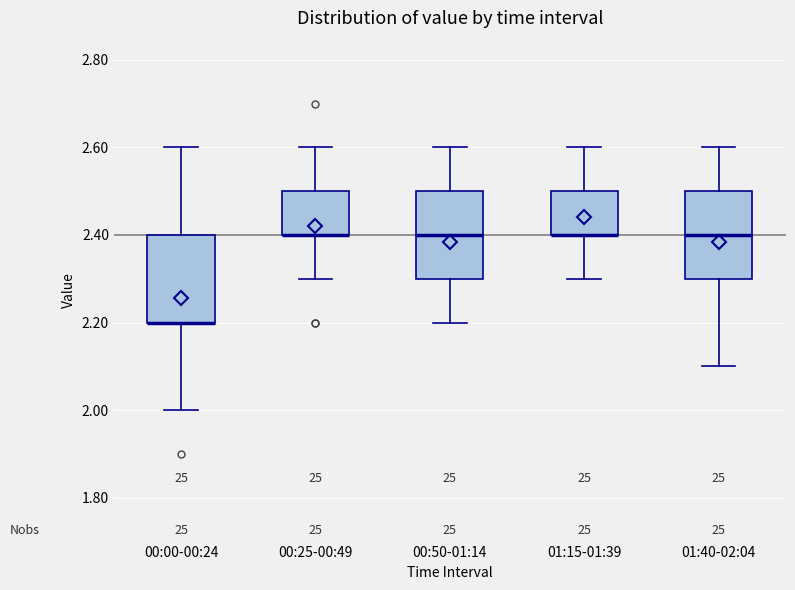

Where does the upper whisker of the box for 00:25-00:49 end on the y-axis? The values are not printed on the chart, so give them approximately, as read against the axis.

2.6